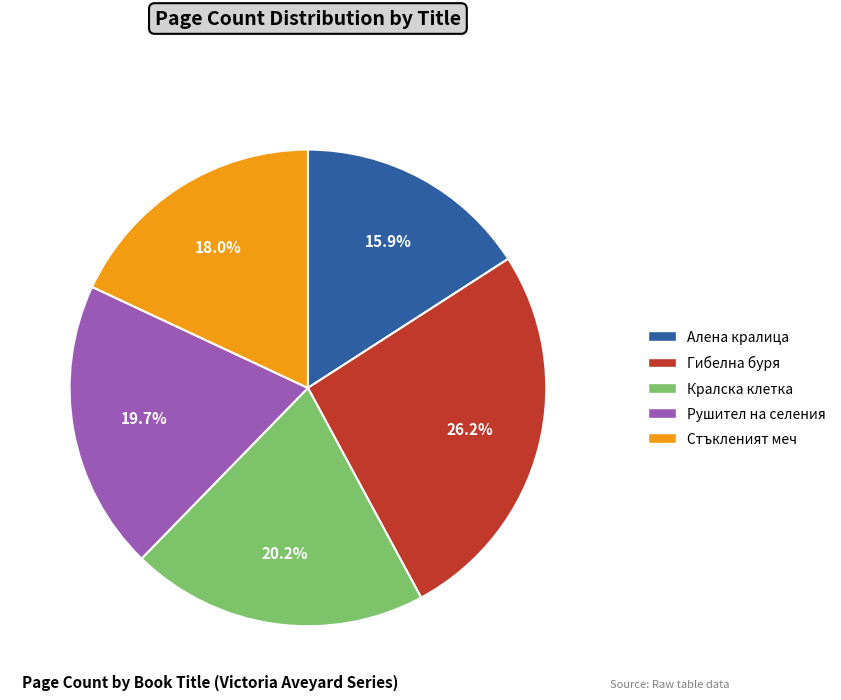

What is the largest slice in the pie chart?

Гибелна буря